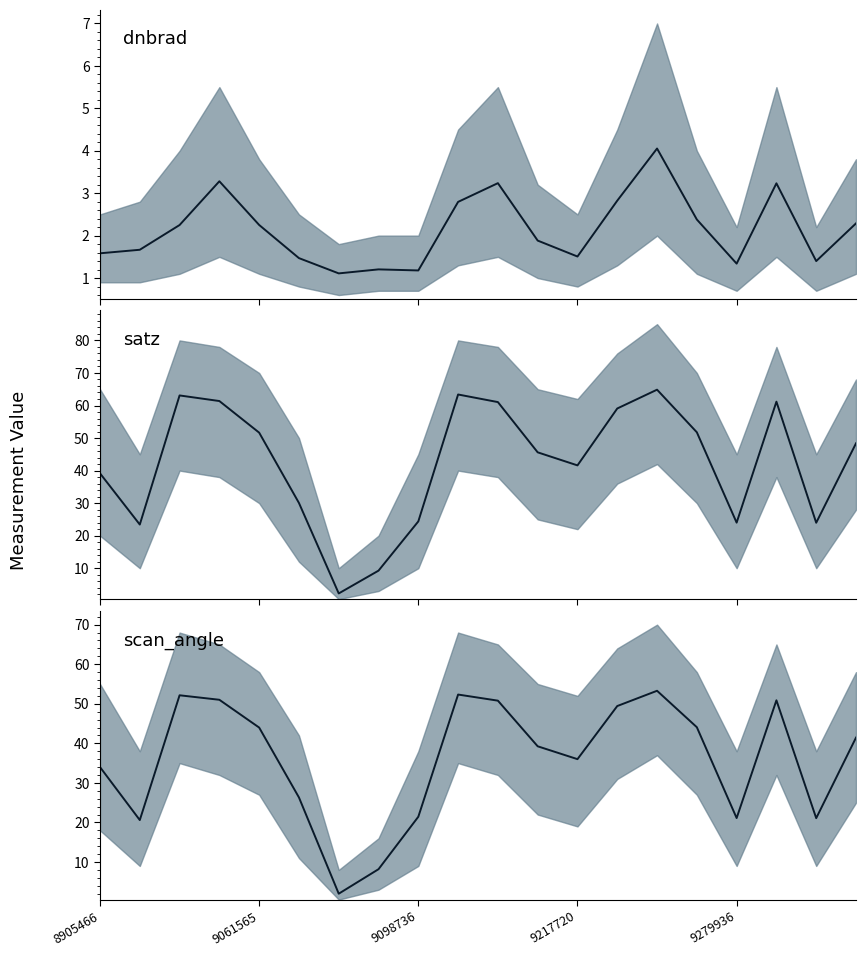

What are all the series names shown in the legend?

dnbrad, satz, scan_angle